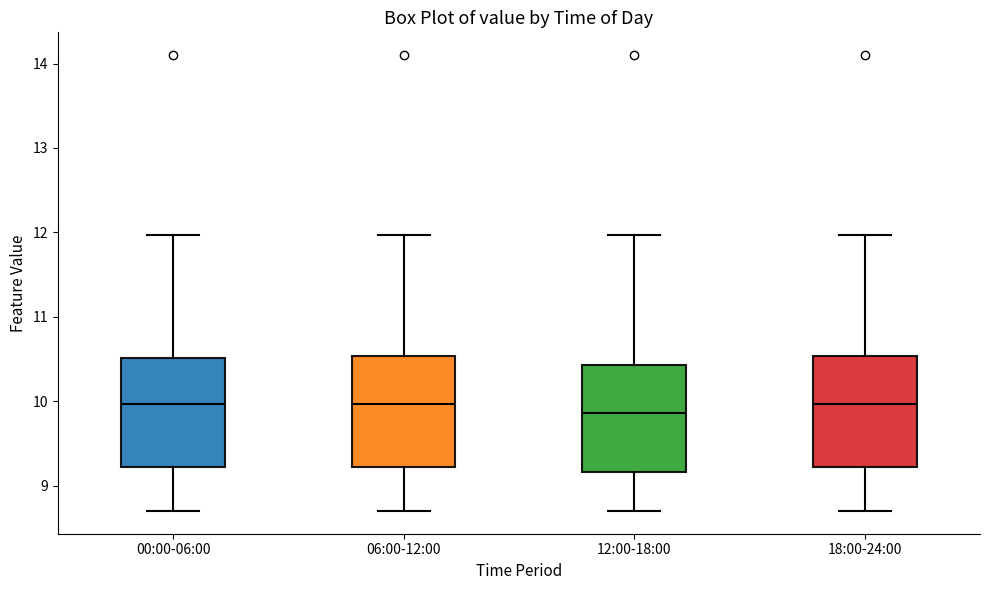

Where does the median line of the box for 06:00-12:00 sit on the y-axis? The values are not printed on the chart, so give them approximately, as read against the axis.

10.0